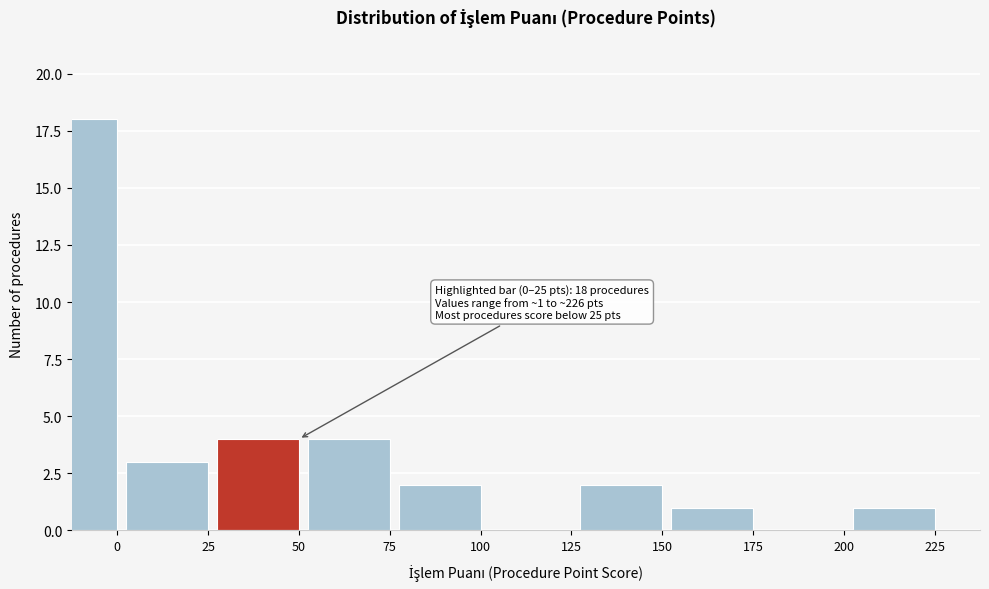

Reading right to left, transcribe all the data shown in this chart.

225=1	200=0	175=1	150=2	125=0	100=2	75=4	50=4	25=3	0=18